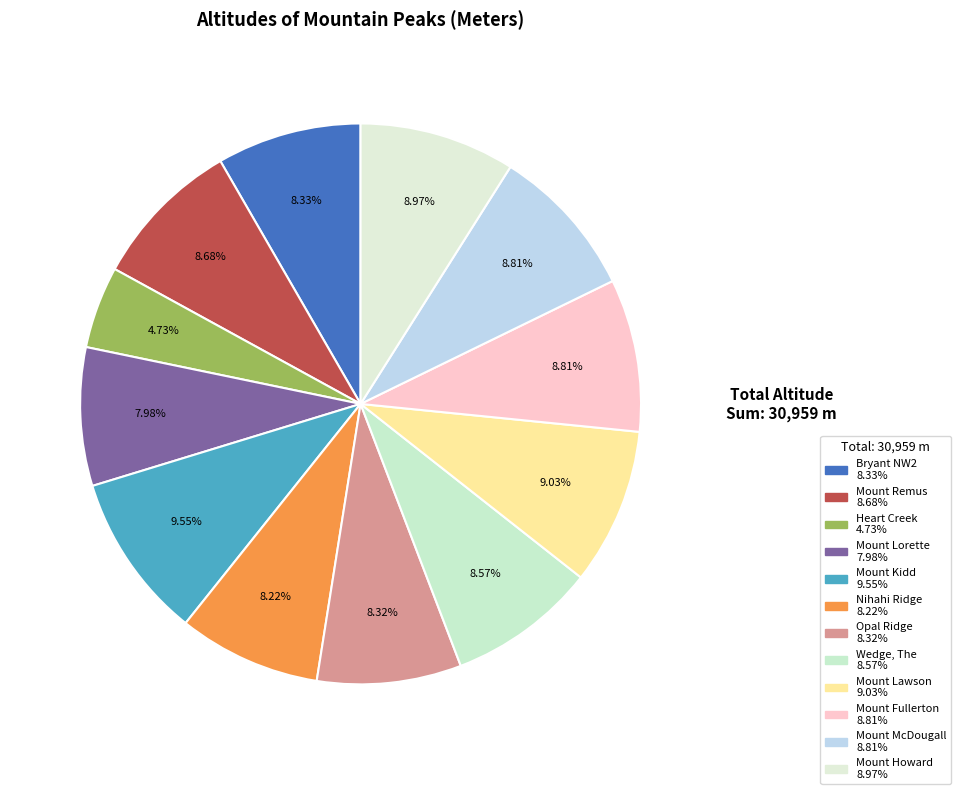

To the nearest percent, what is the average slice percentage?

8%